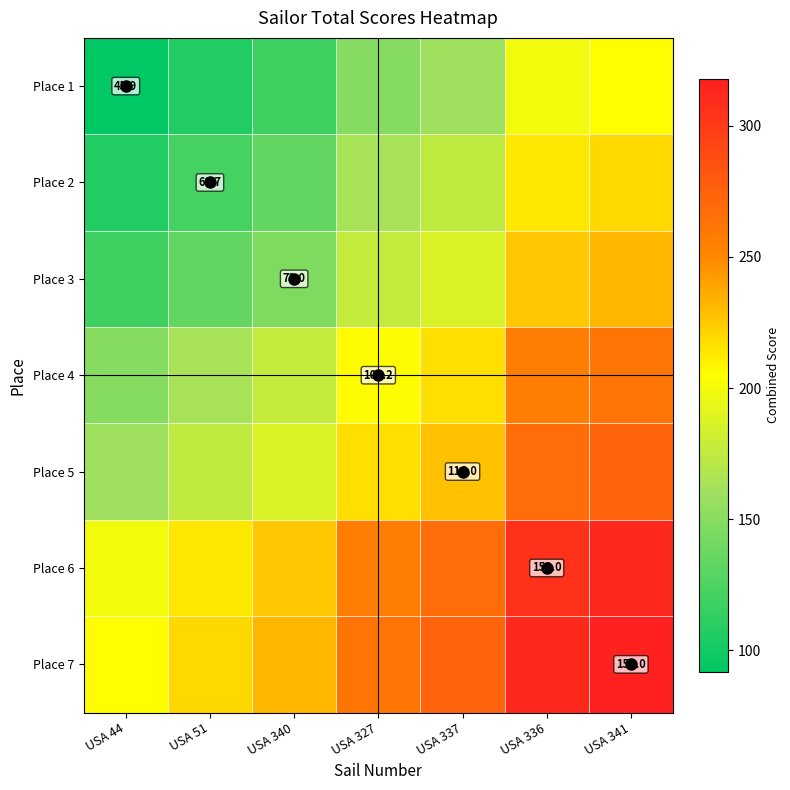

True or false: Place 7 has a value of 312.0 at USA 336.

True